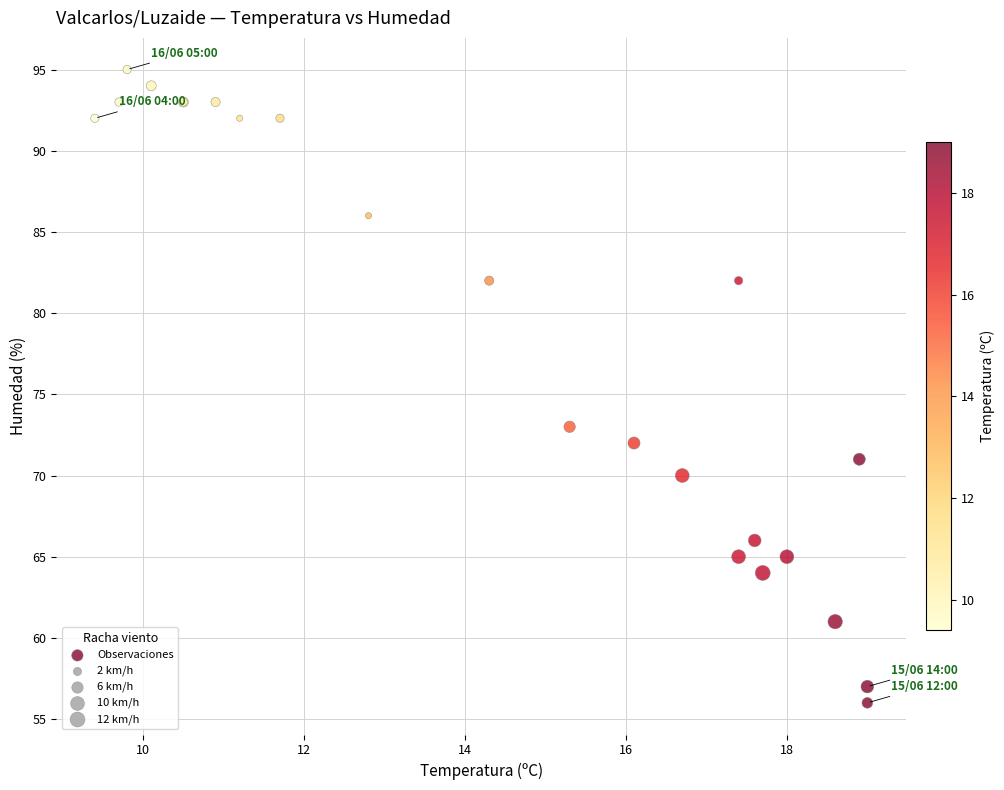

What Y value in the scatter plot is closest to 75?

73